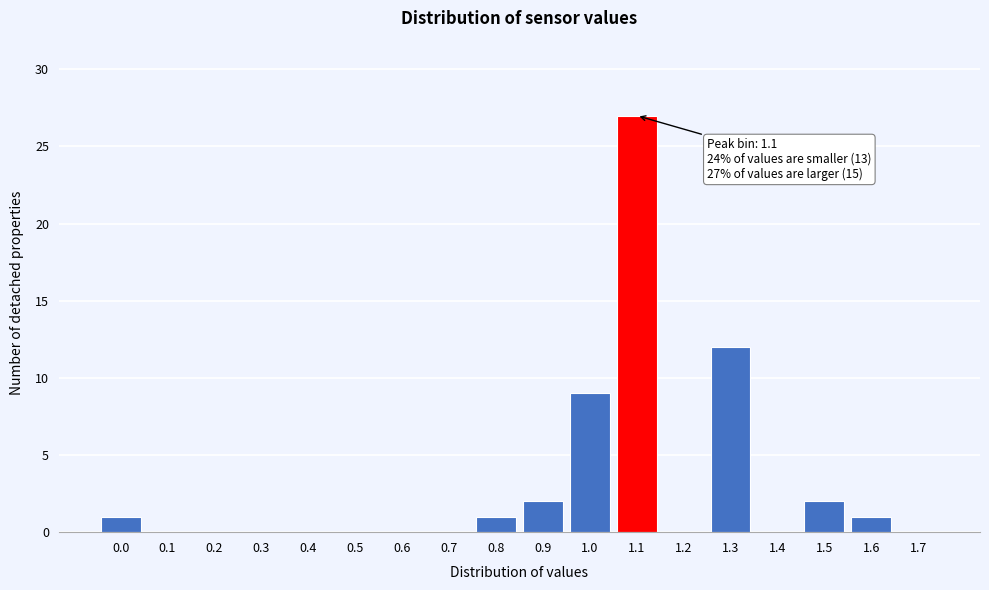

Reading right to left, transcribe all the data shown in this chart.

1.7=0	1.6=1	1.5=2	1.4=0	1.3=12	1.2=0	1.1=27	1.0=9	0.9=2	0.8=1	0.7=0	0.6=0	0.5=0	0.4=0	0.3=0	0.2=0	0.1=0	0.0=1